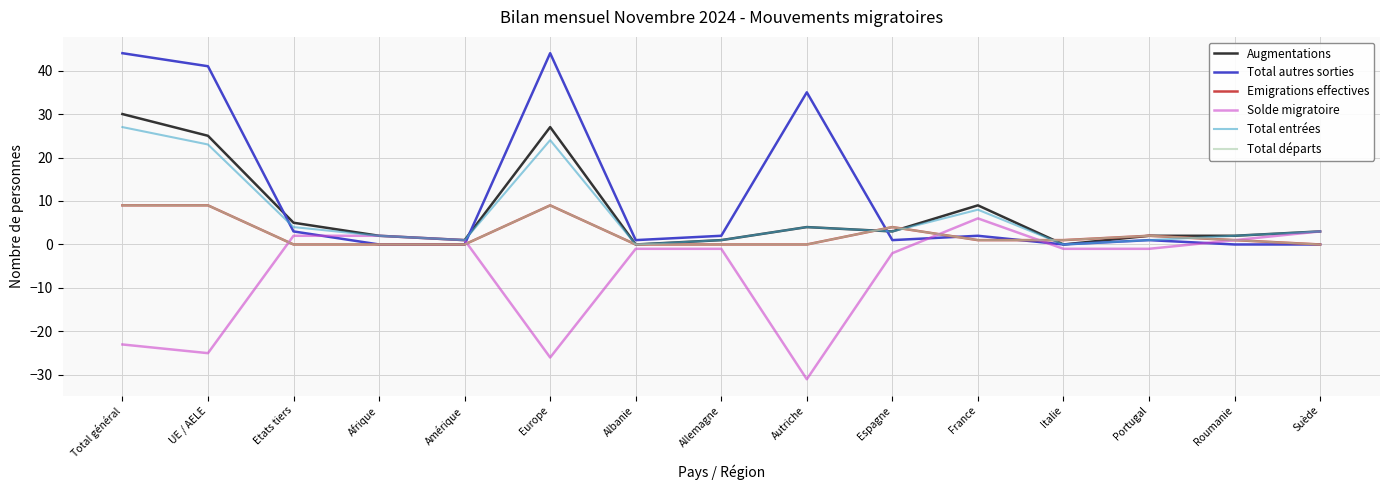

Which series has the largest range (max minus min)?

Total autres sorties